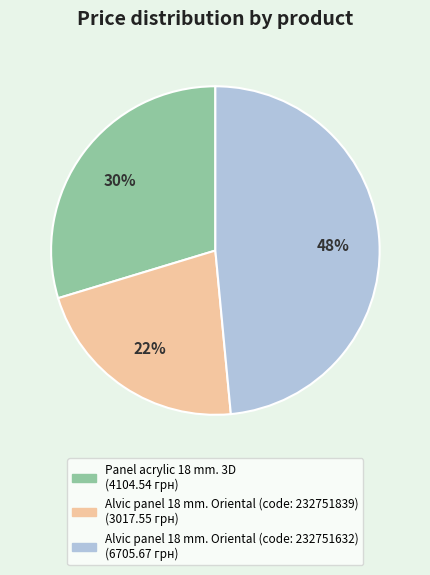

To the nearest percent, what is the average slice percentage?

33%